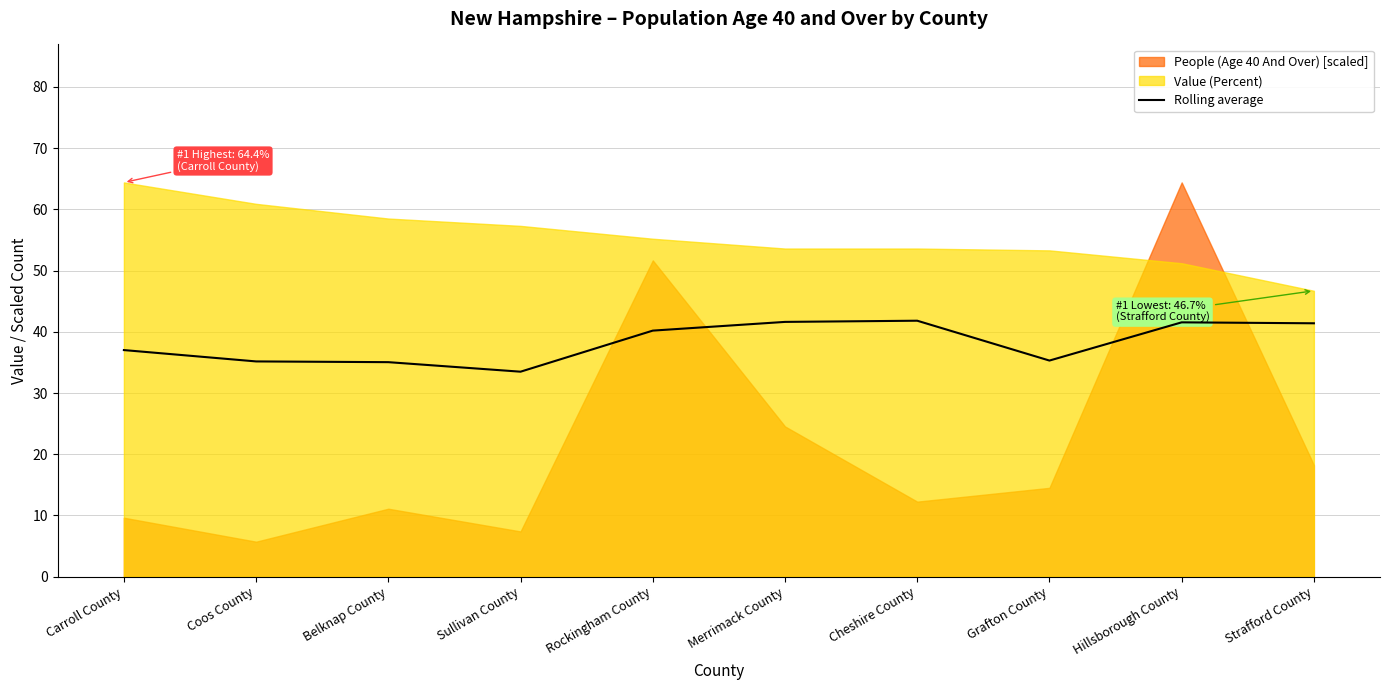

What is the difference between the maximum and second lowest values?

6.8